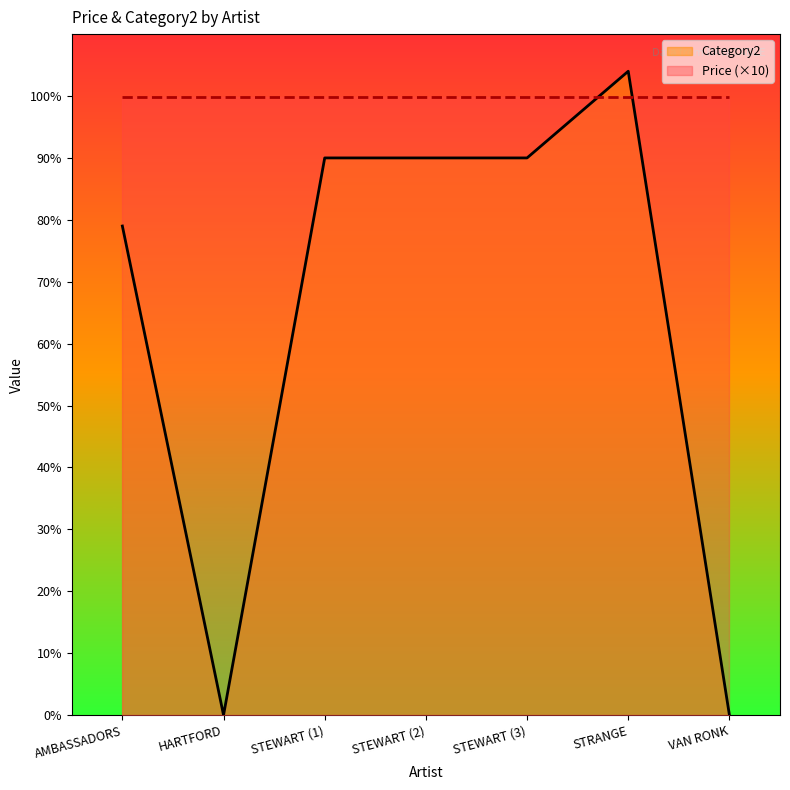

What is the difference between the maximum and minimum values in the Category2 series?

104.0